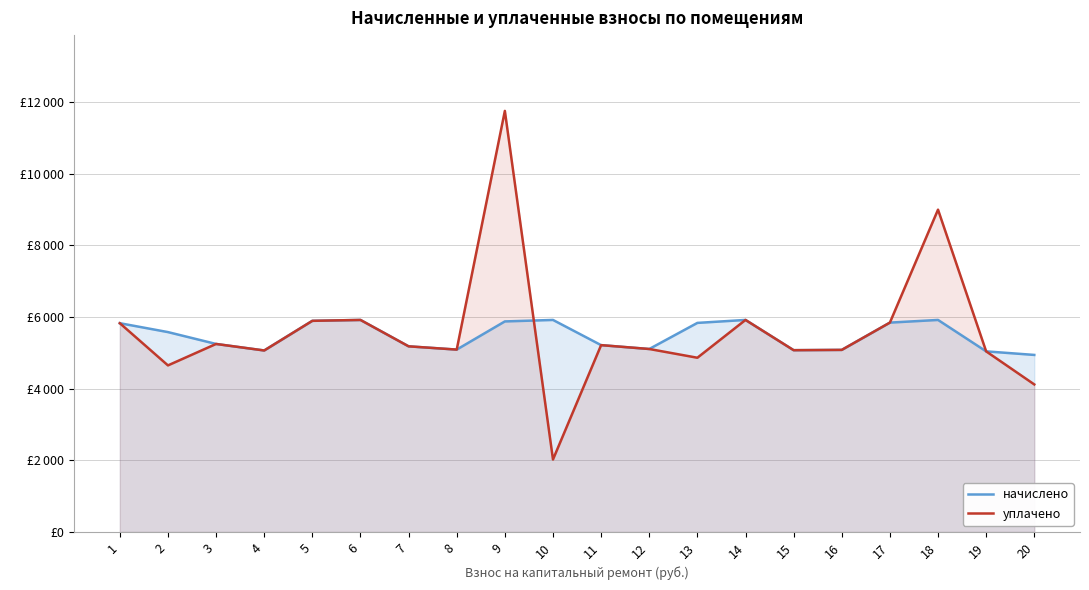

Rank the categories by уплачено value from lowest to highest.

10, 20, 2, 13, 19, 4, 15, 16, 8, 12, 7, 11, 3, 1, 17, 5, 6, 14, 18, 9